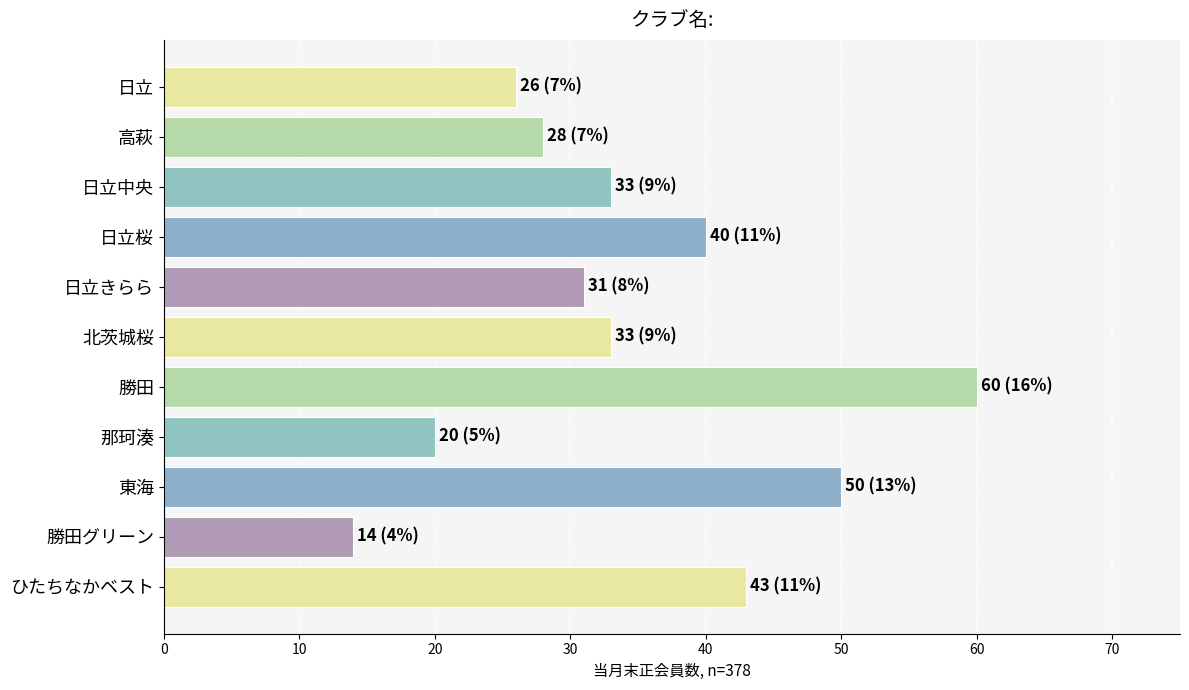

How many categories are shown in the chart?

11